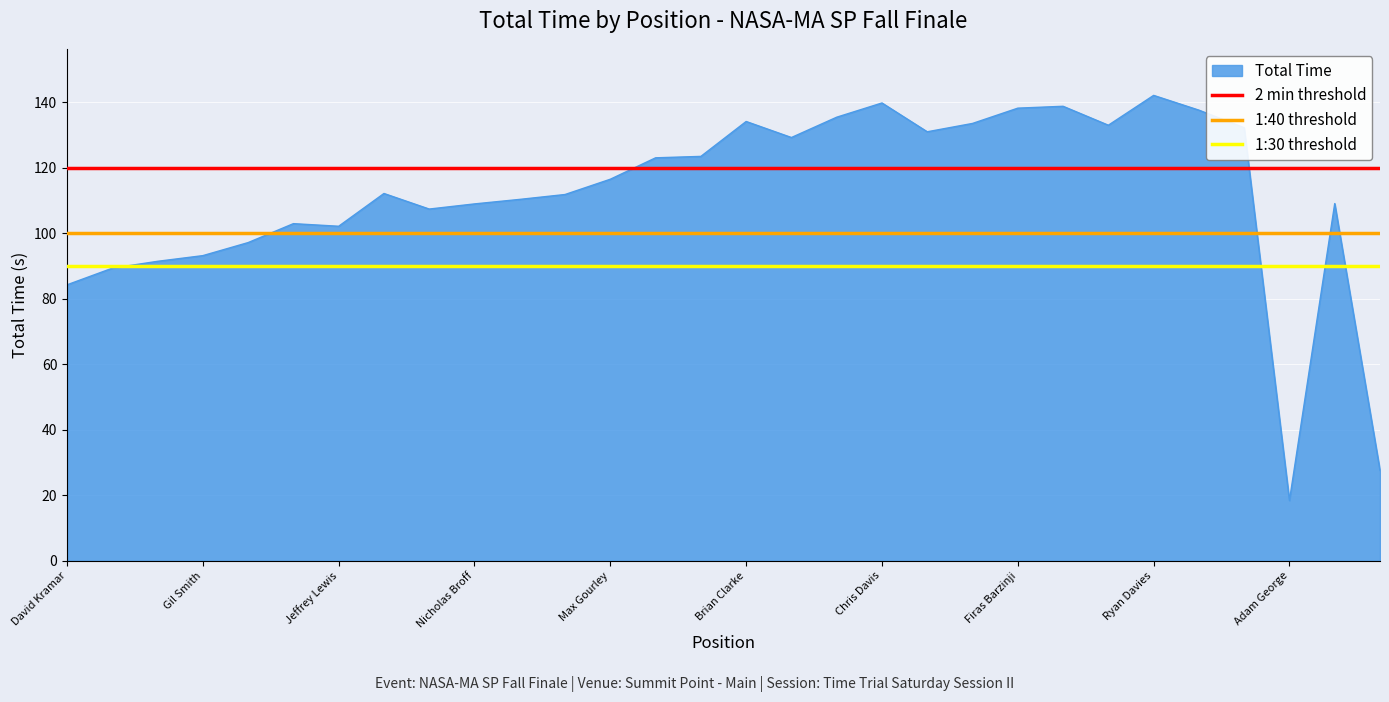

The Total Time series shows 26.3 at Adam George. True or false?

False